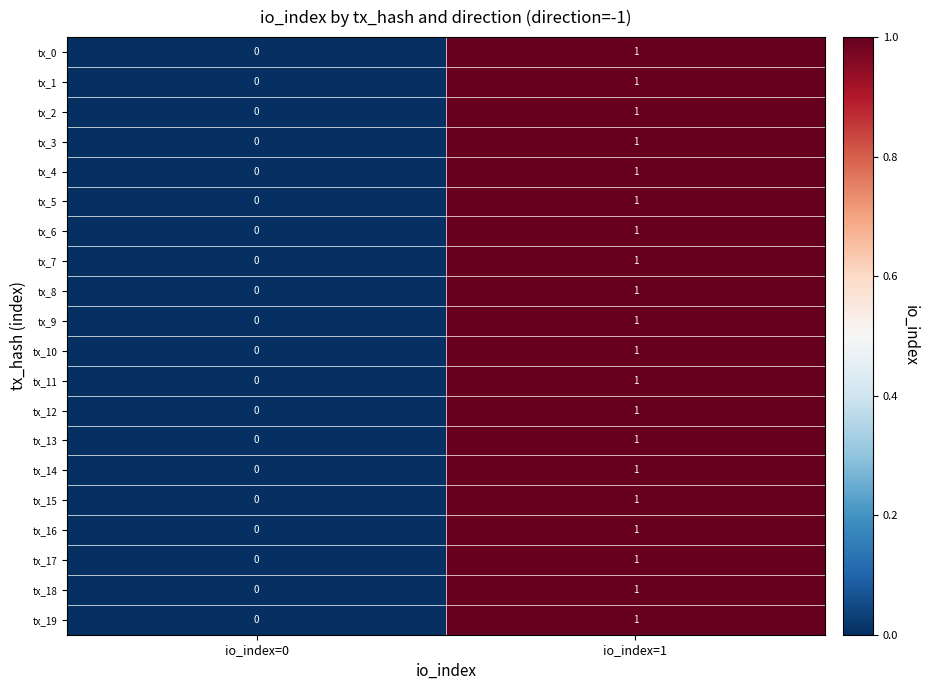

At which category does the chart reach its peak across all series?

io_index=1